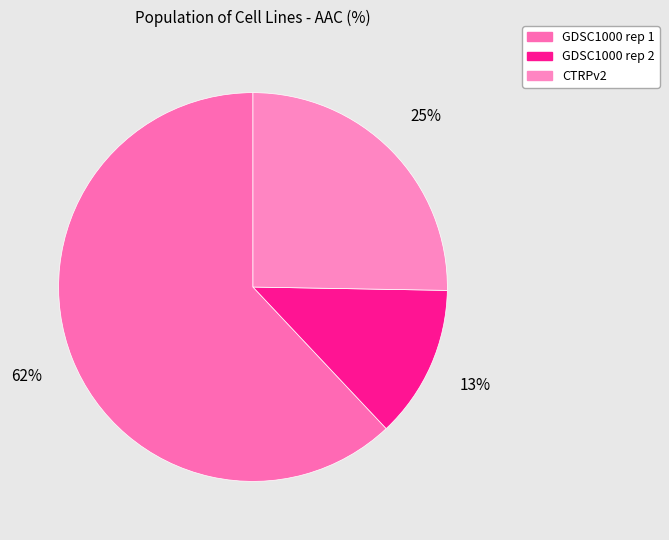

How many segments does this pie chart have?

3